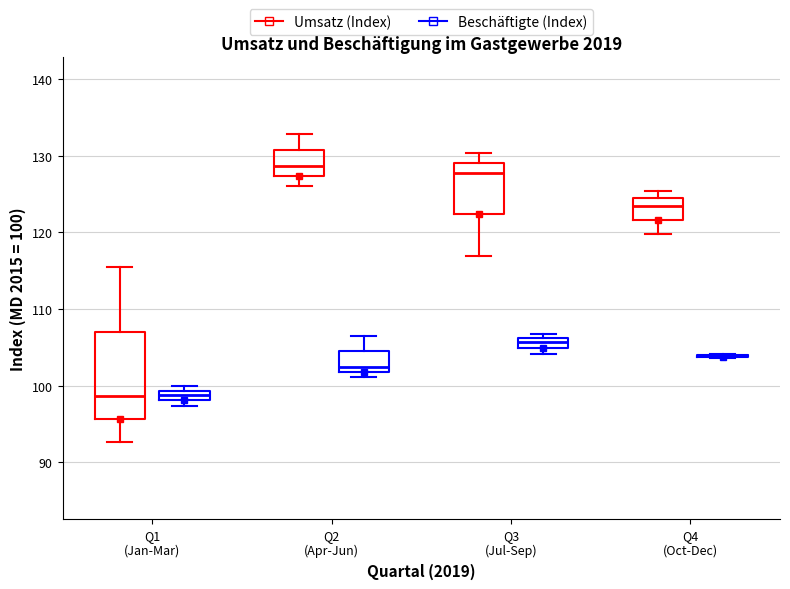

Which box is the tallest, from its lower edge to its upper edge?

Q1 (Jan-Mar) (Umsatz (Index))